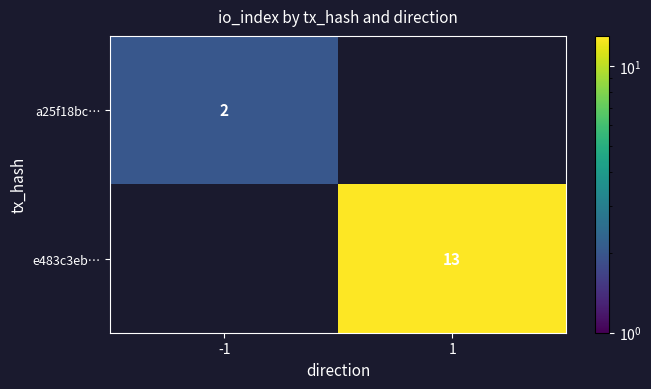

True or false: a25f18bc… has a value of 1 at -1.

False